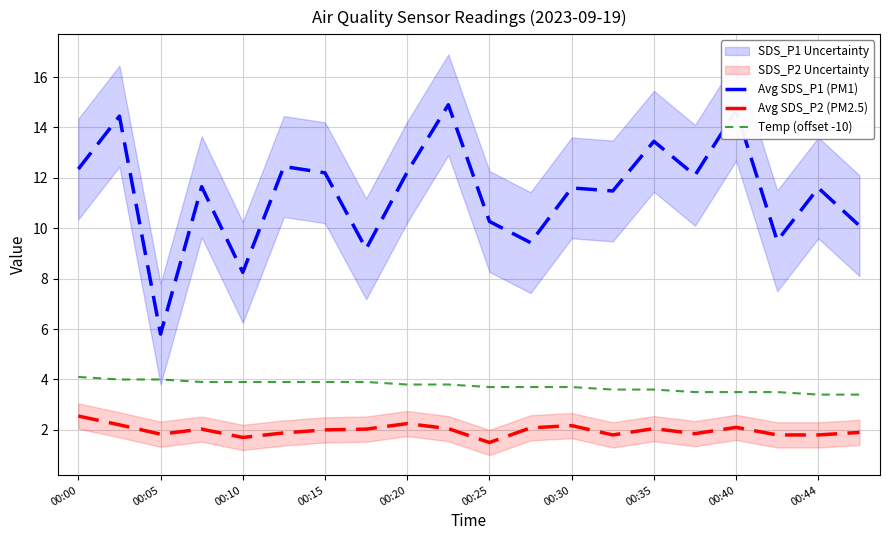

Where is Avg SDS_P1 (PM1) nearest to the value 10?

19